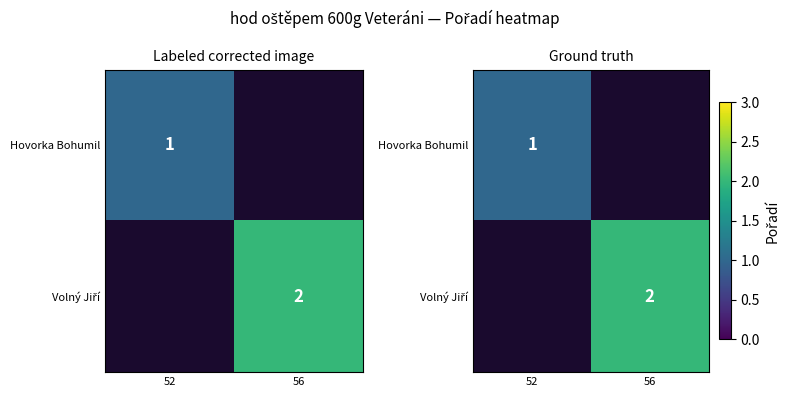

What is the highest value of the Hovorka Bohumil series?

1.0